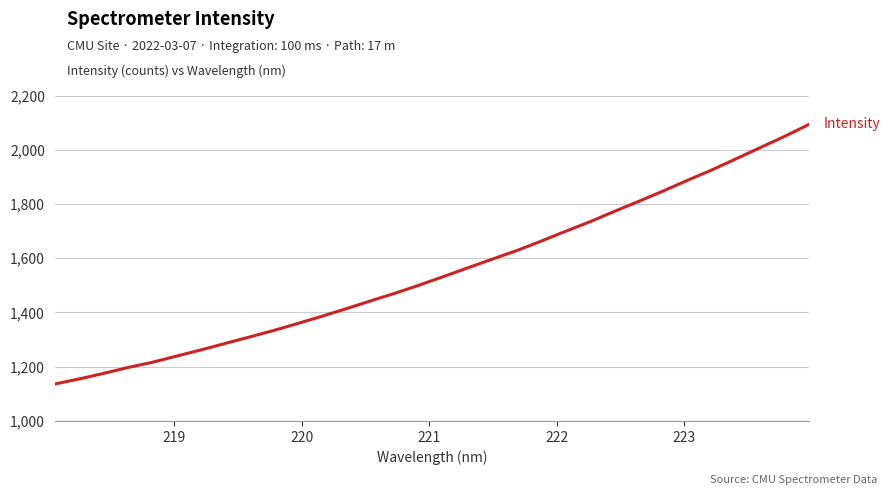

What is the smallest value displayed?

1136.1